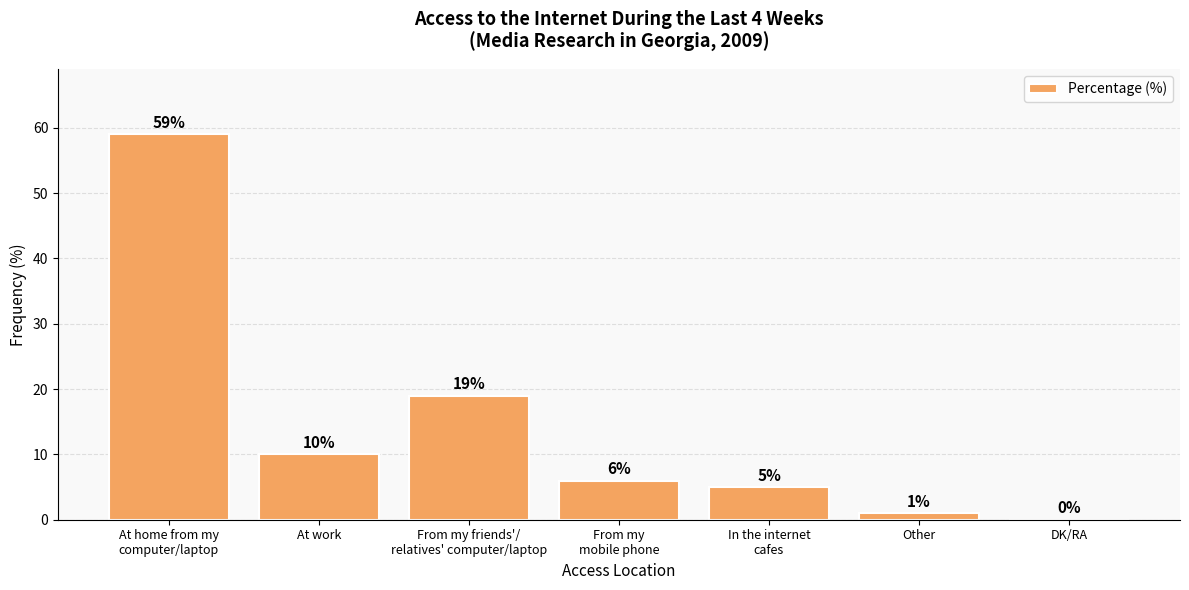

Where is the data nearest to the value 29?

From my friends'/
relatives' computer/laptop